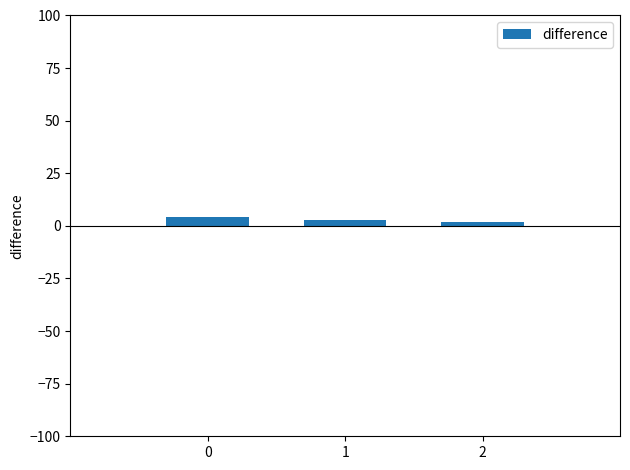

What is the maximum value shown in the chart?

4